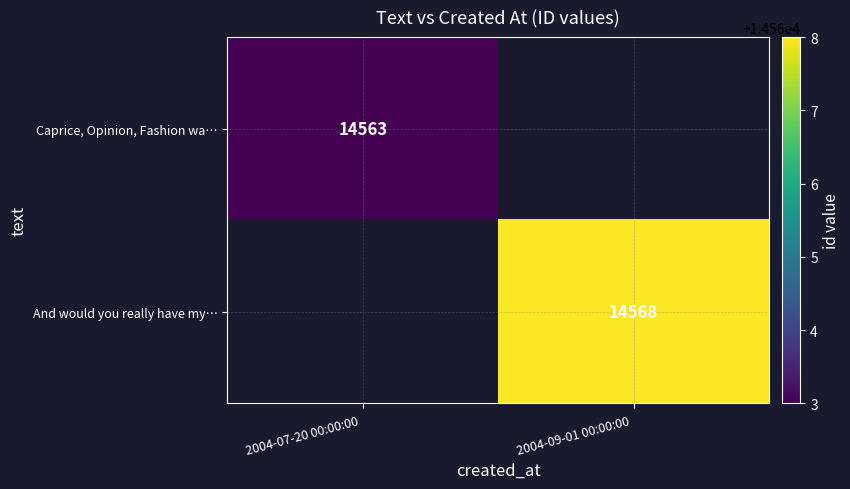

Which has a higher value, 2004-07-20 00:00:00  or 2004-09-01 00:00:00 ?

2004-09-01 00:00:00 